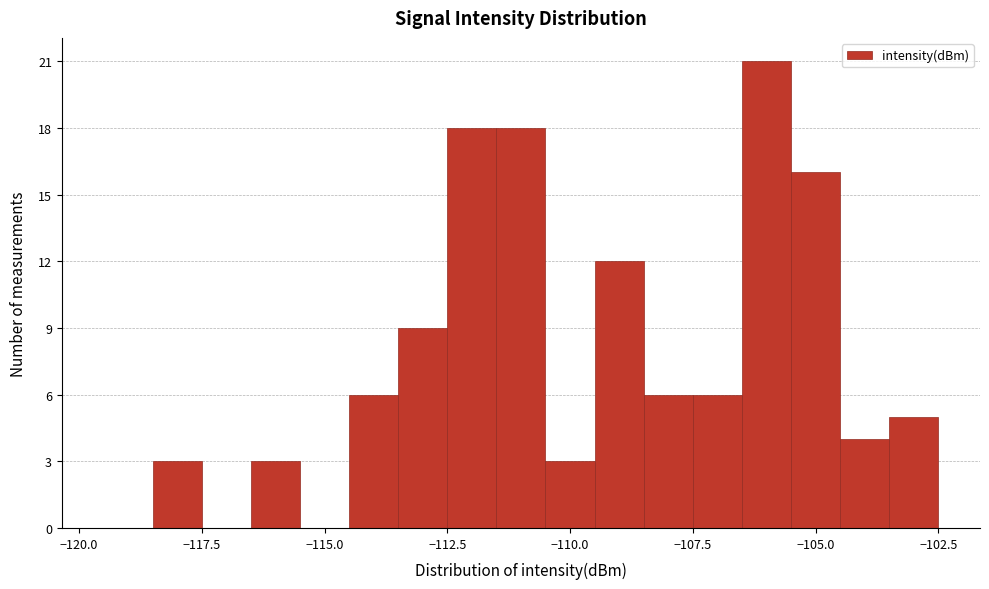

Around what value on the x-axis is the tallest bar? Give the approximate position of its centre, as read against the axis.

-106.0